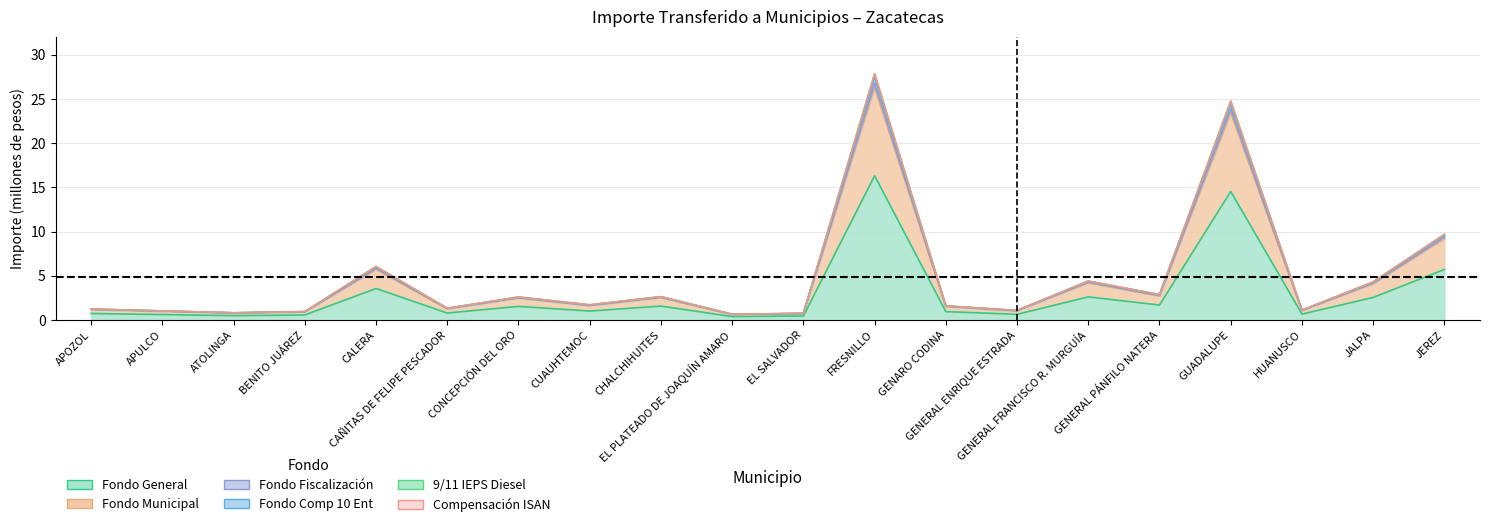

What is the difference between the maximum and minimum values in the Fondo General series?

15.9